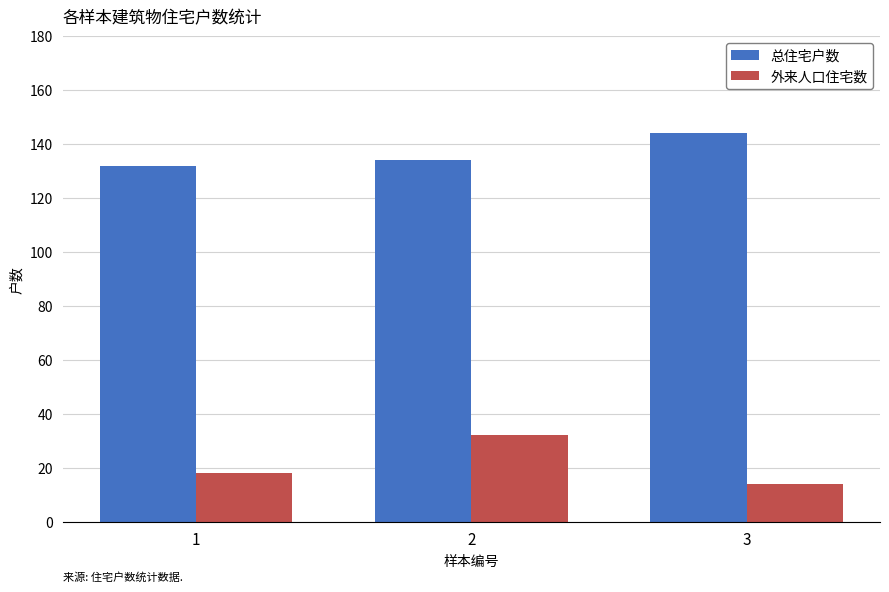

How many bars are there in total?

6